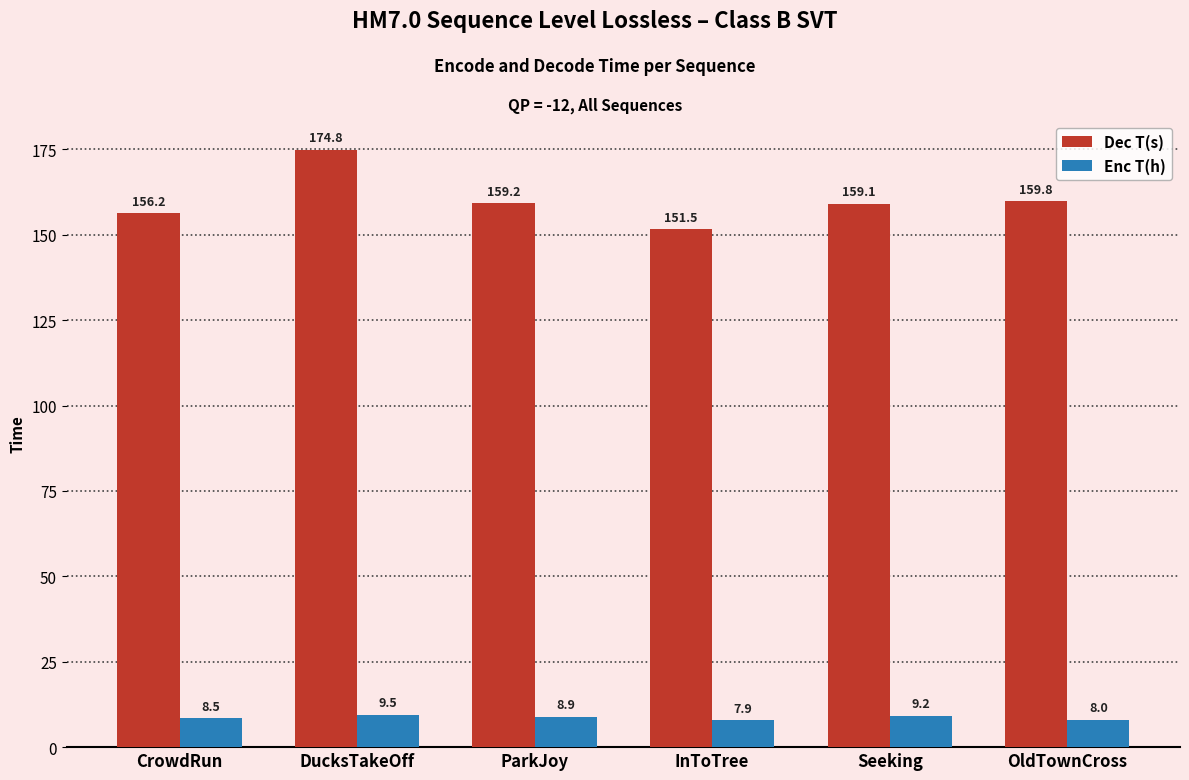

How many groups of bars are there?

6